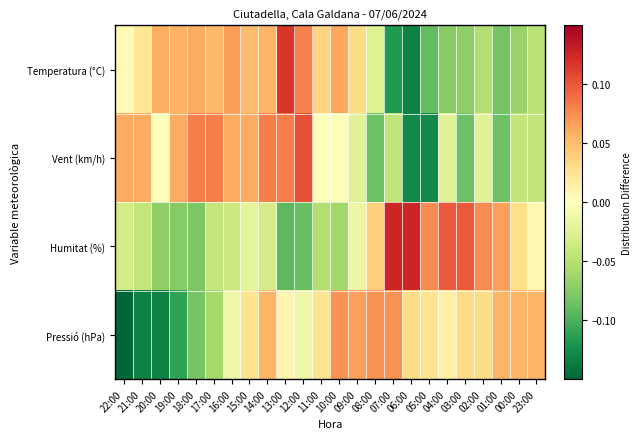

Which series has the largest total across all categories?

Temperatura (°C)